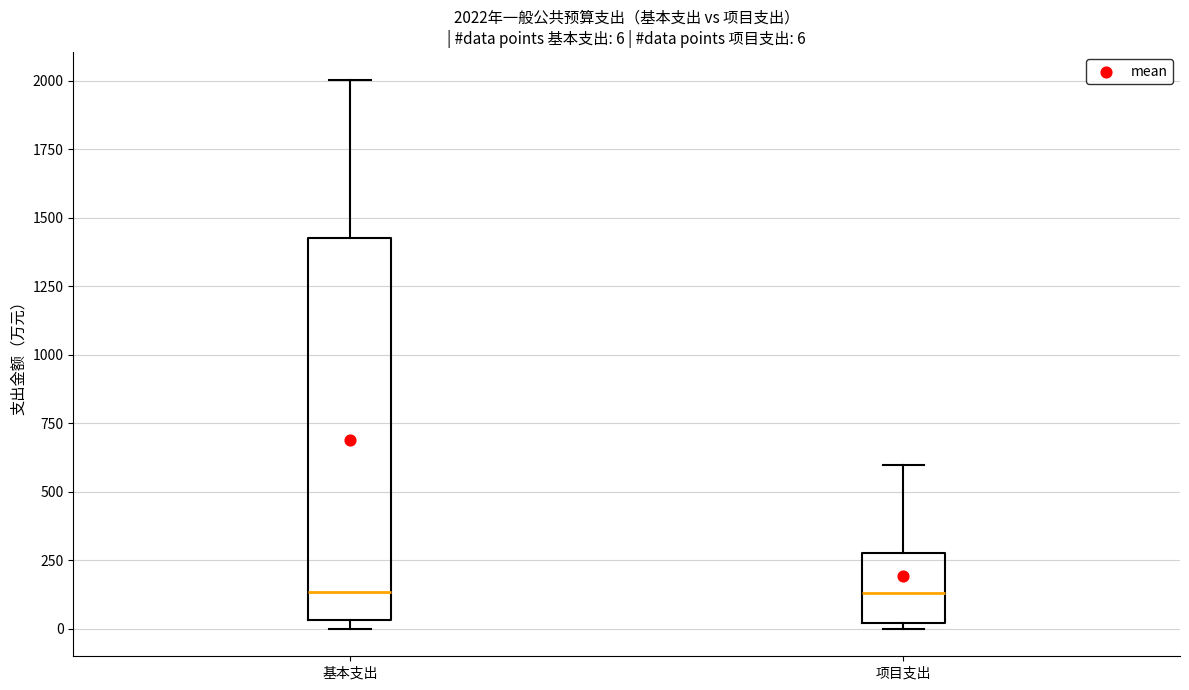

Which box is the tallest, from its lower edge to its upper edge?

基本支出